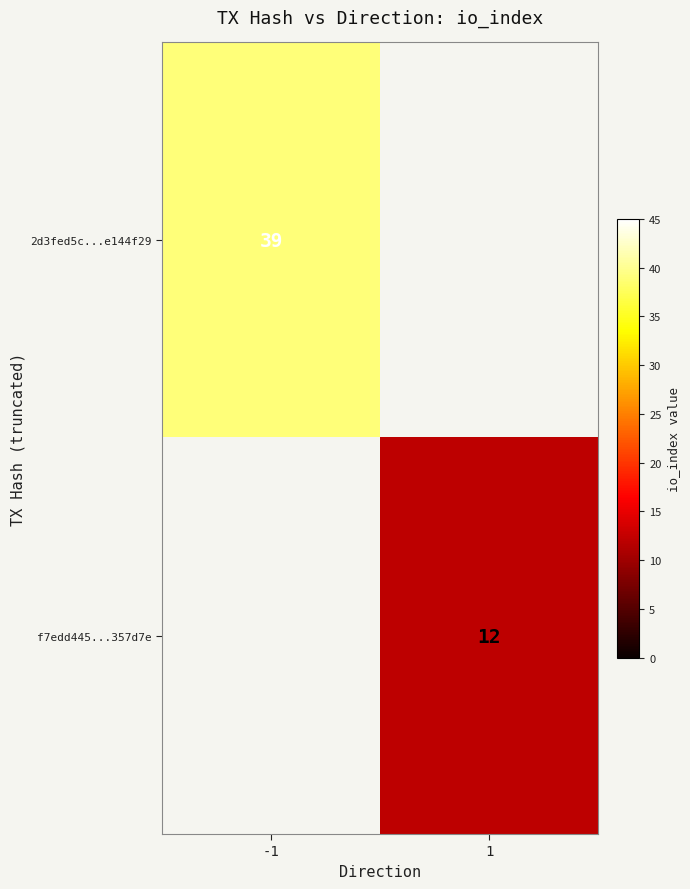

The value of 2d3fed5c...e144f29 at -1 is 62. True or false?

False